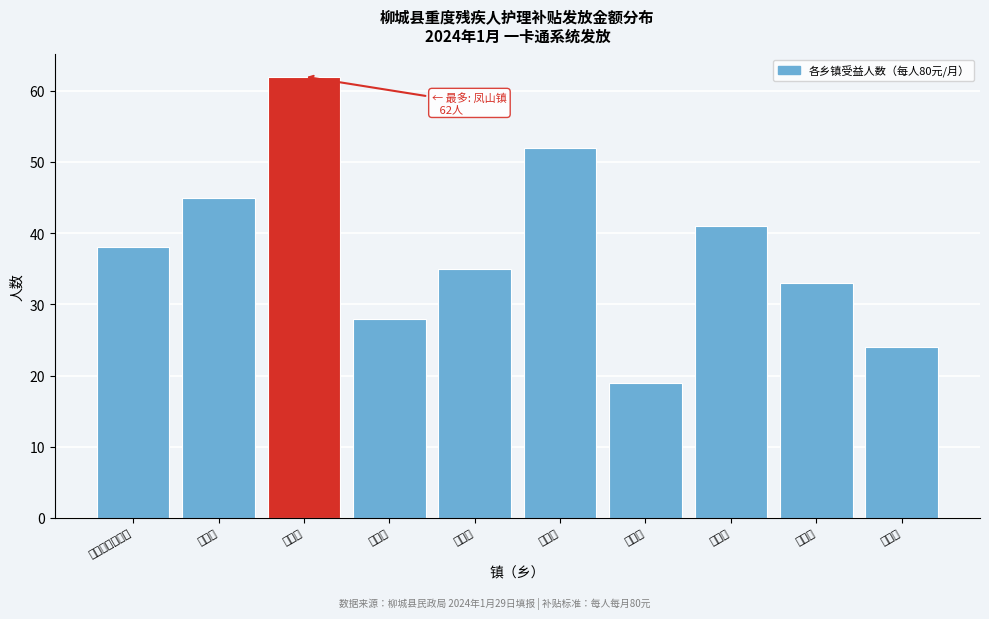

Reading left to right, extract all data points from this chart.

柳城华侨管理区=38	大埔镇=45	凤山镇=62	古砦乡=28	归顺镇=35	六塘镇=52	马山乡=19	沙埔镇=41	太平镇=33	寨隆镇=24